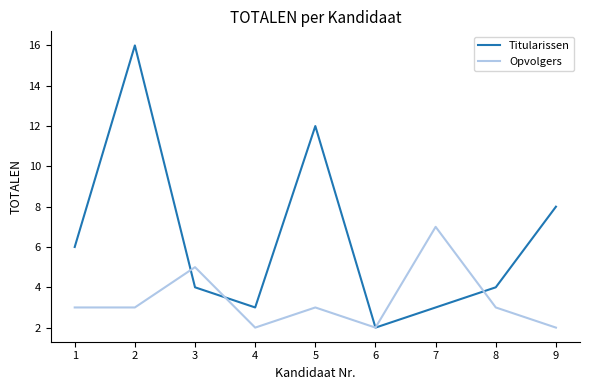

List the series in order of their peak value, lowest first.

Opvolgers, Titularissen